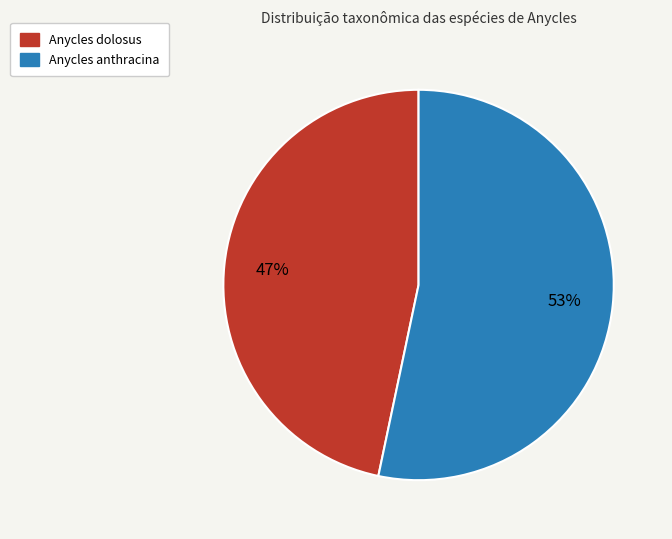

Rank the categories by value from highest to lowest.

Anycles anthracina, Anycles dolosus